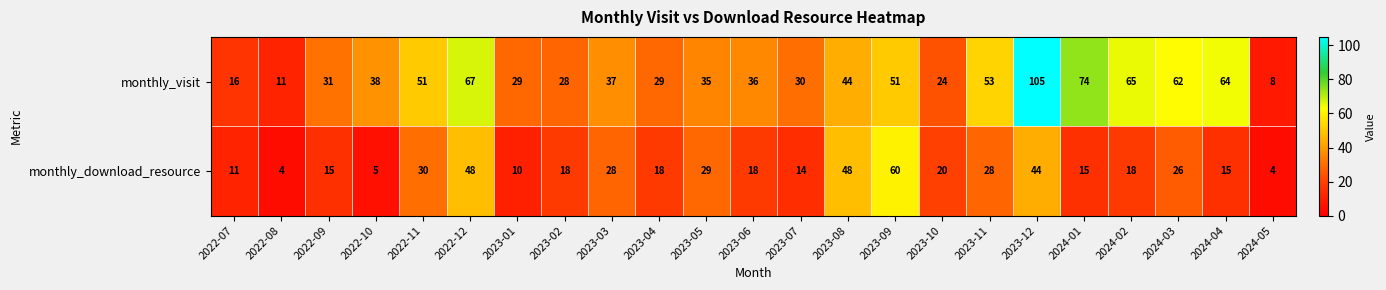

At which category is the sum across all series the highest?

2023-12